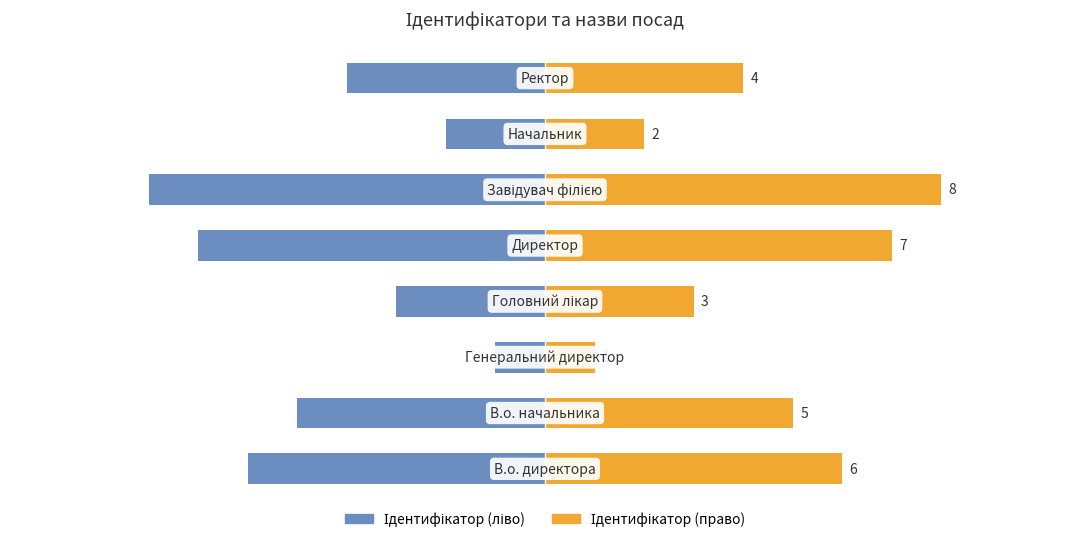

Is the value of Ідентифікатор (ліво) at 7 greater than the value of Ідентифікатор (право) at 7?

No